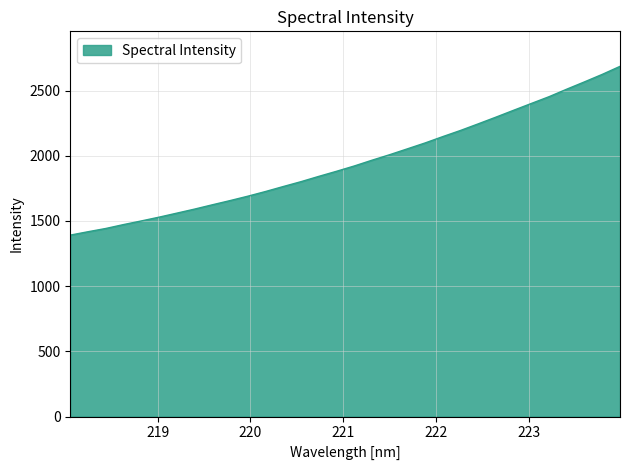

What is the minimum value shown in the chart?

1391.5